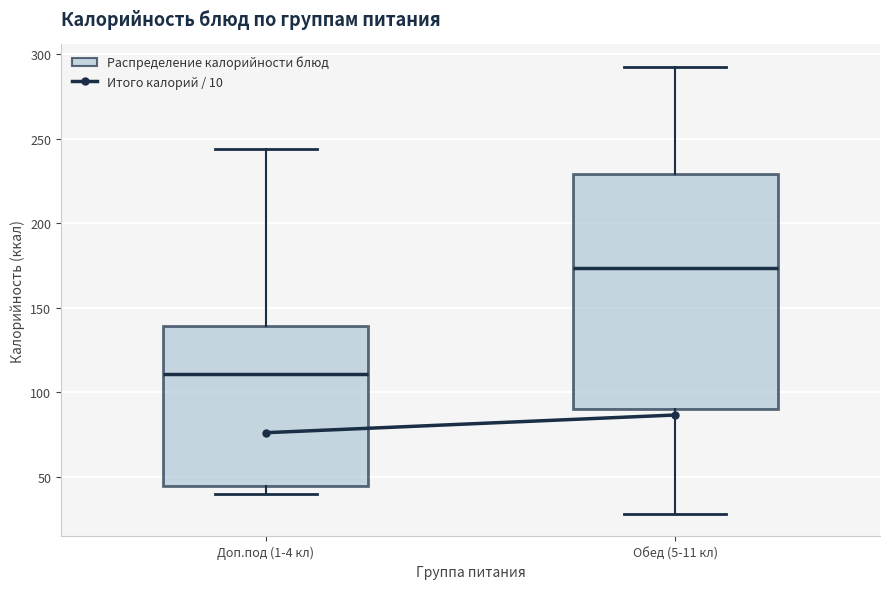

Which box is the tallest, from its lower edge to its upper edge?

Обед (5-11 кл)